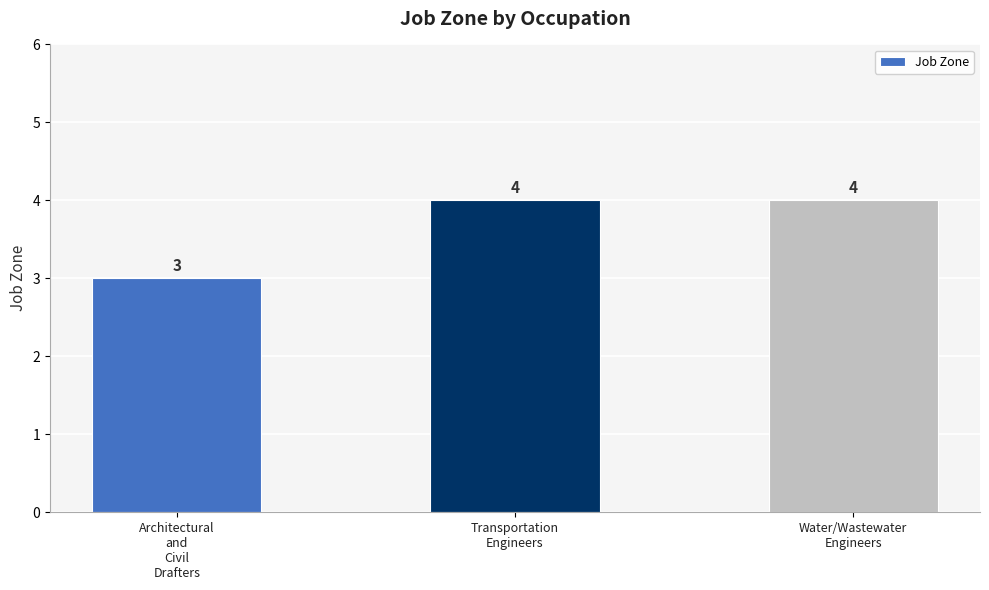

The value at Water/Wastewater
Engineers is 4. True or false?

True